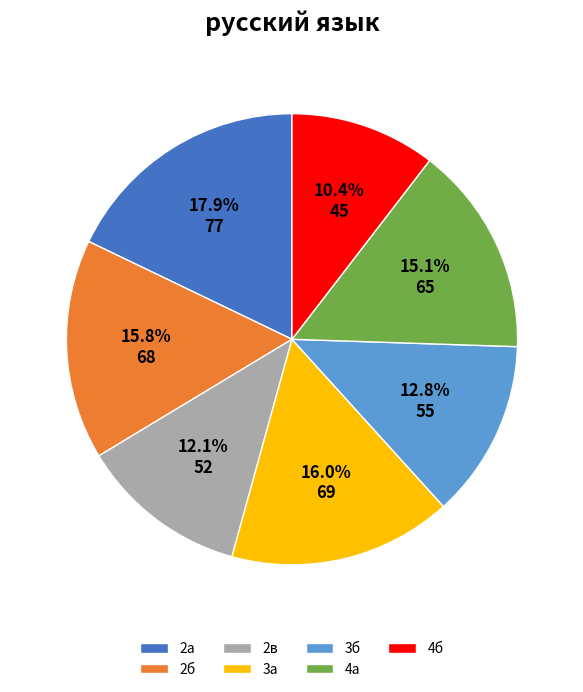

Approximately how many times larger is the value at 4а compared to 3б?

1.2